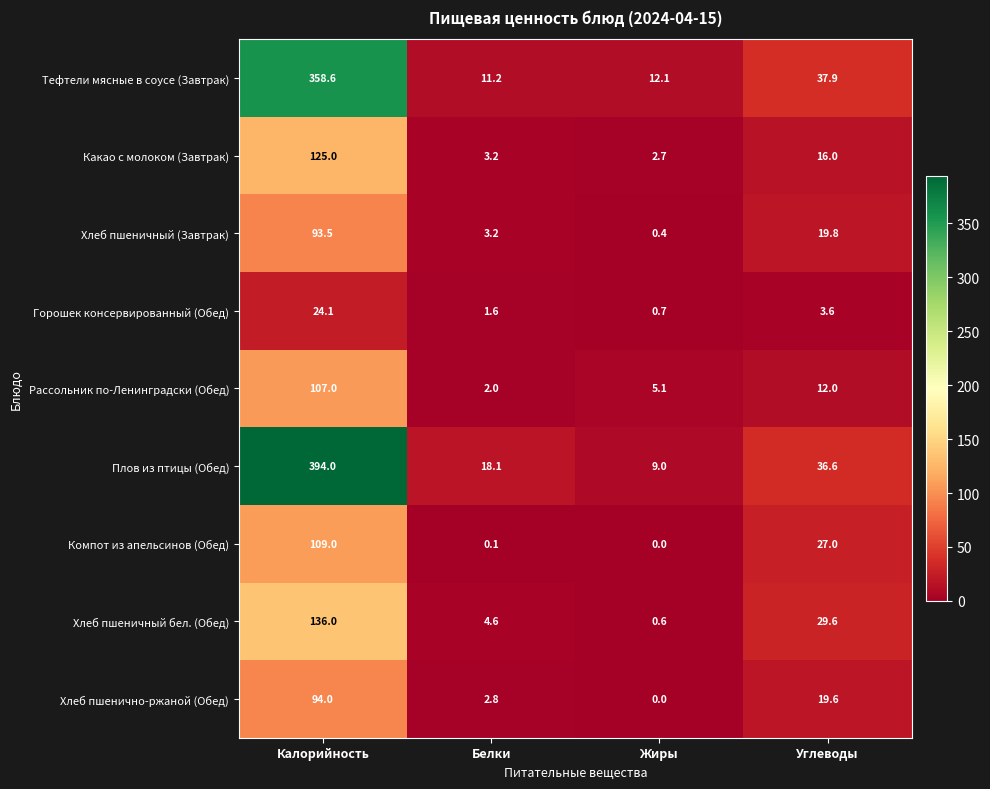

Which series has the largest total across all categories?

Плов из птицы (Обед)